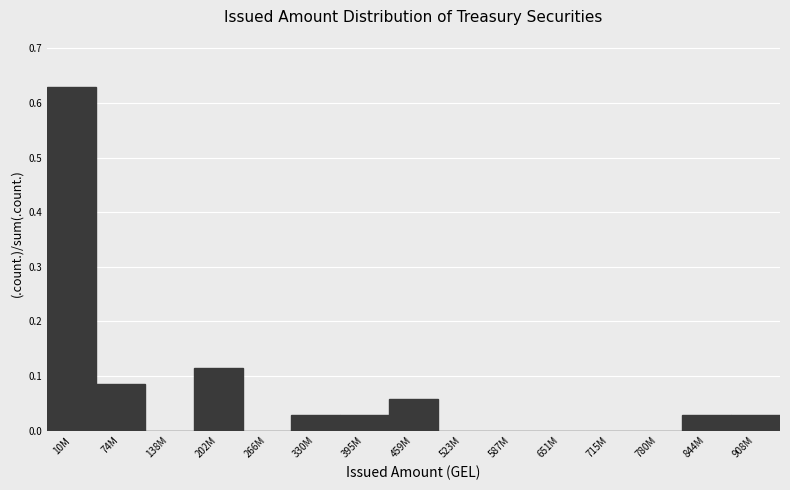

Which label corresponds to the largest value in the chart?

10M